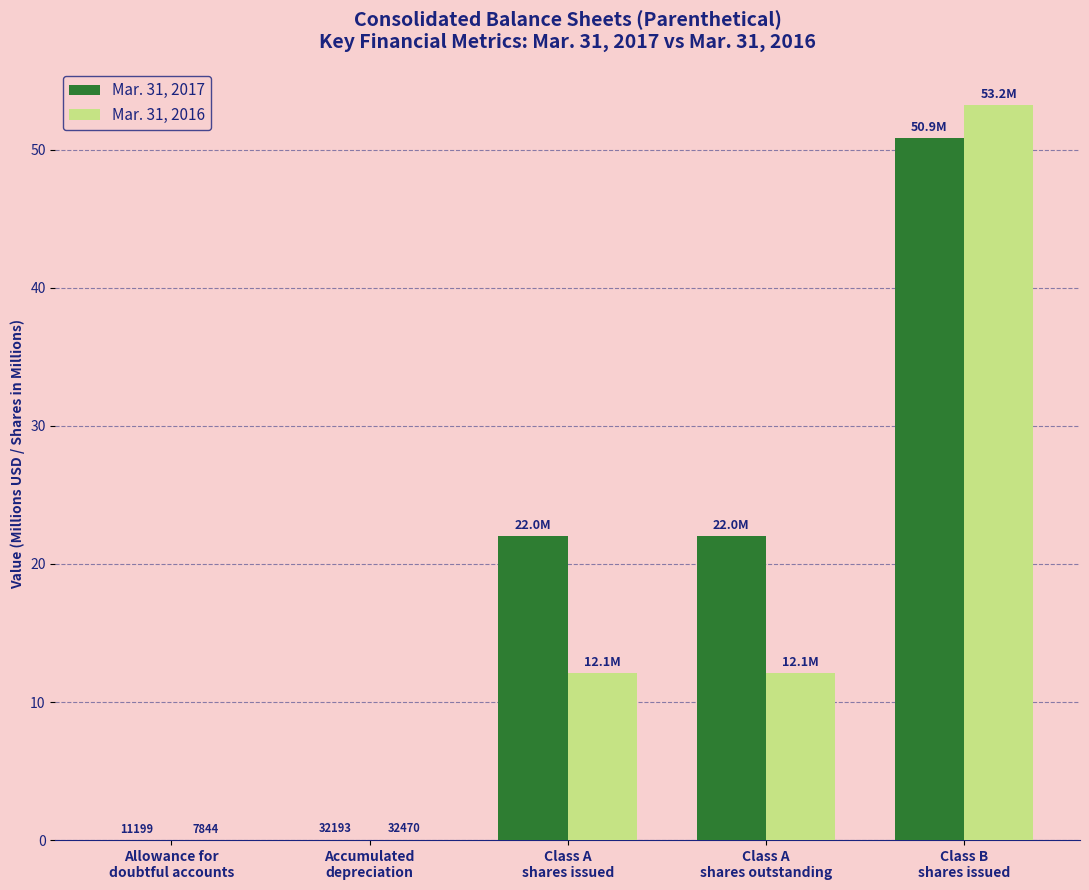

Which series has the largest range (max minus min)?

Mar. 31, 2016